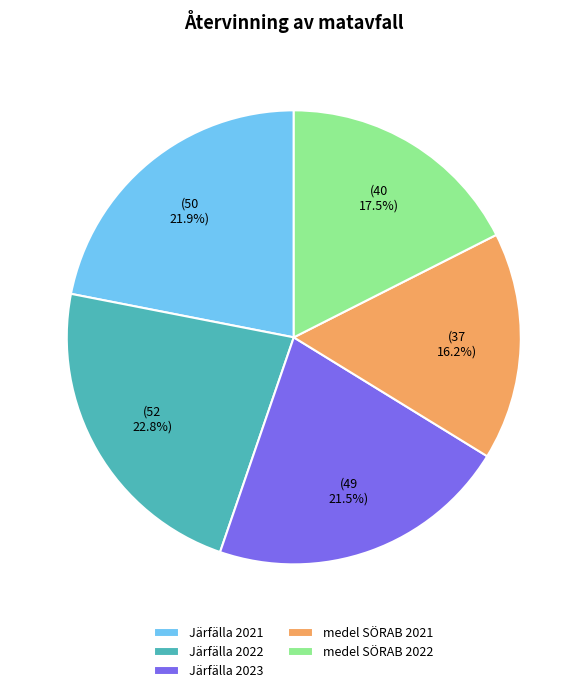

To the nearest percent, what is the average slice percentage?

20%